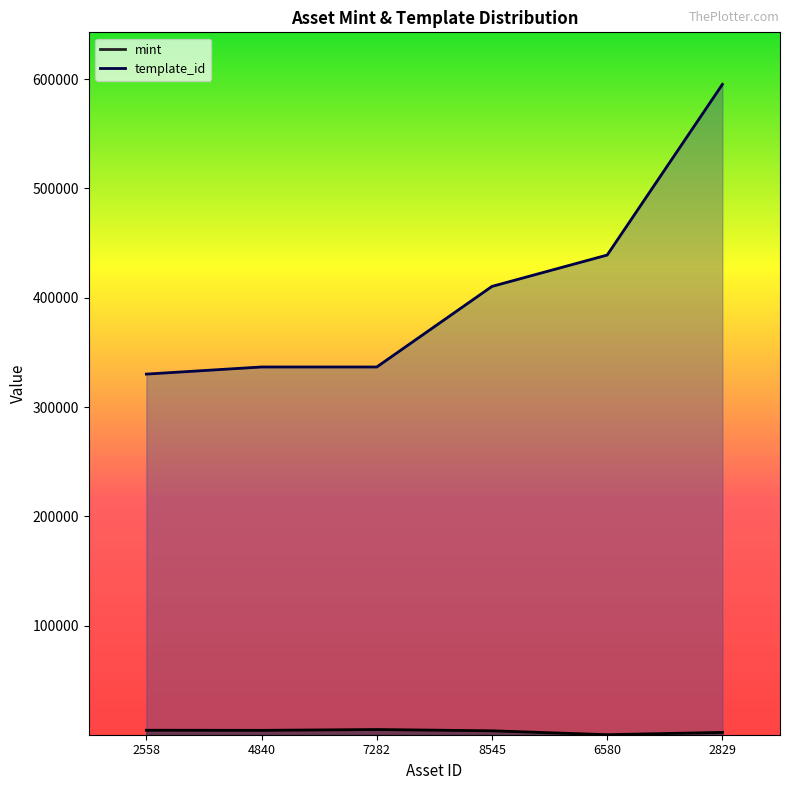

Is the value of mint at 2829 greater than the value of template_id at 7282?

No